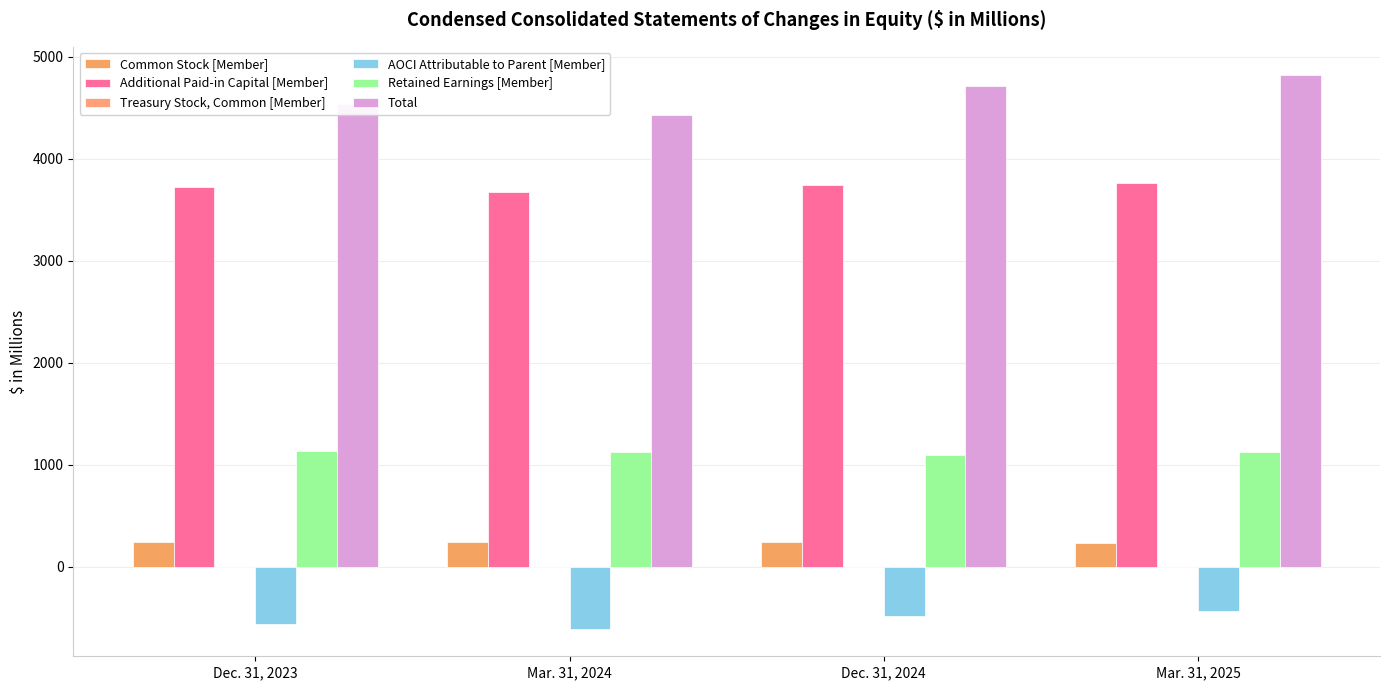

Reading left to right, list all the values displayed in this chart.

Common Stock [Member]: 245.0	241.0	237.2	236.3
Additional Paid-in Capital [Member]: 3722.3	3670.0	3745.3	3763.9
Treasury Stock, Common [Member]: -1.1	-1.1	-0.9	-1.0
AOCI Attributable to Parent [Member]: -563.6	-607.7	-485.2	-432.7
Retained Earnings [Member]: 1135.5	1125.0	1095.1	1128.4
Total: 4538.3	4427.4	4718.1	4826.5